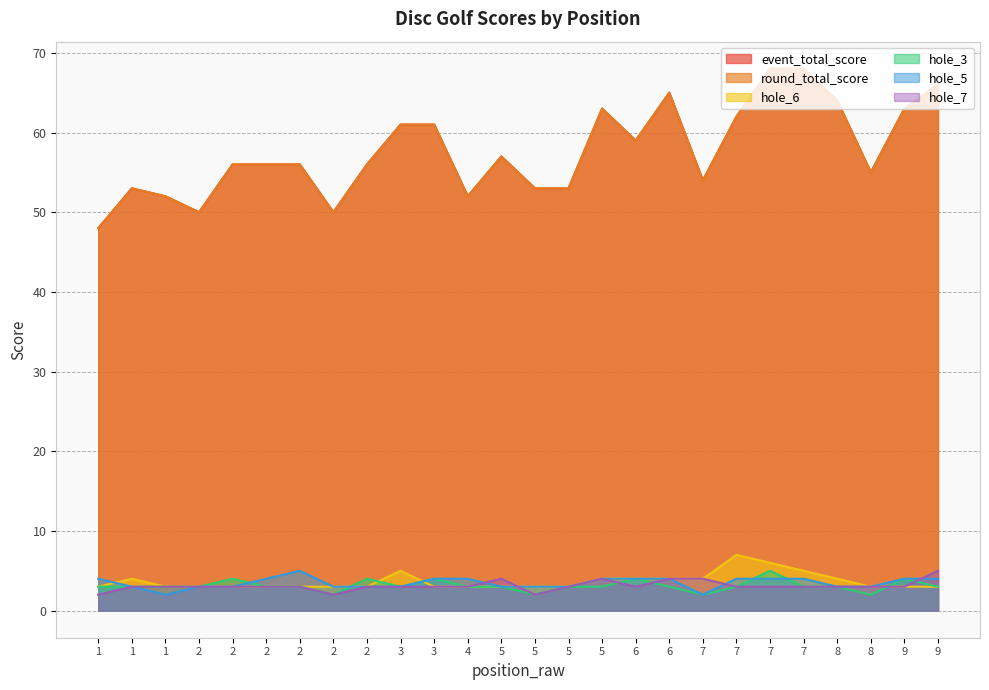

Count the number of data series in this chart.

6